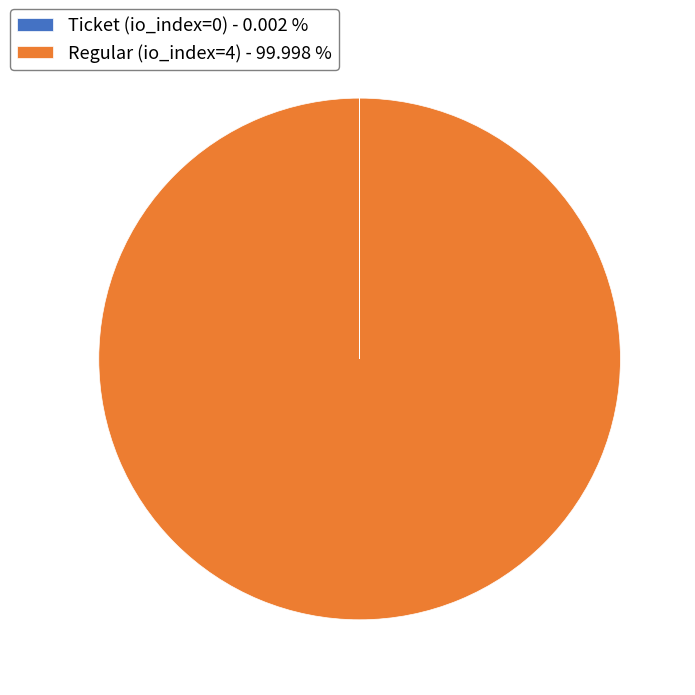

Which category has the biggest portion of the pie?

Regular (io_index=4) - 99.998 %